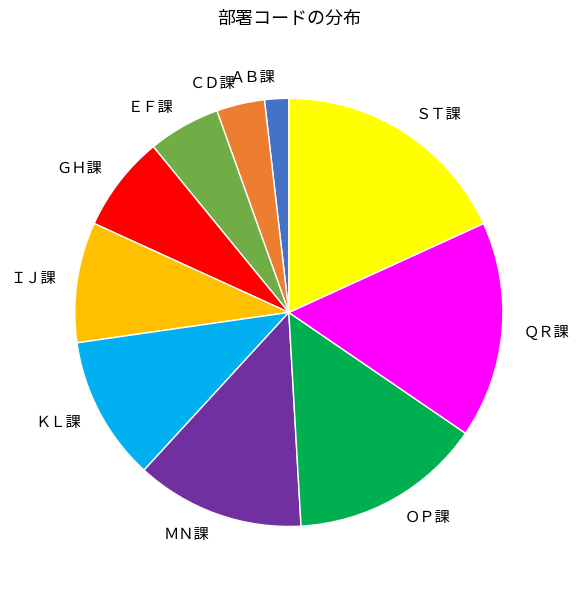

Is there any slice that represents more than half of the pie?

No